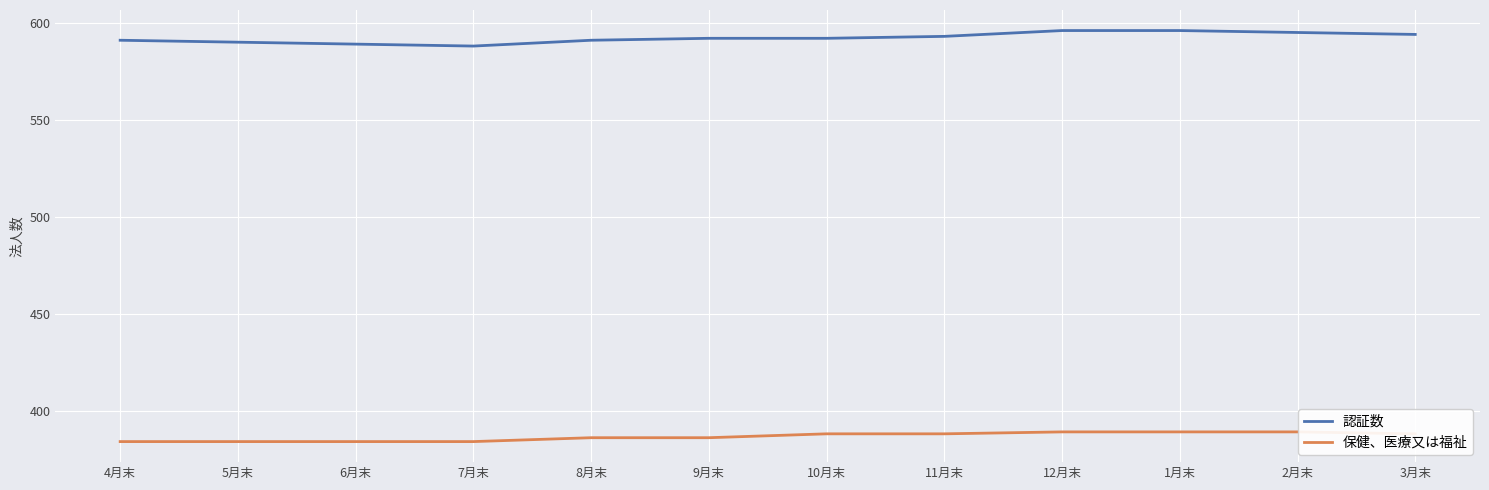

What is the sum of all 認証数 values?

7107